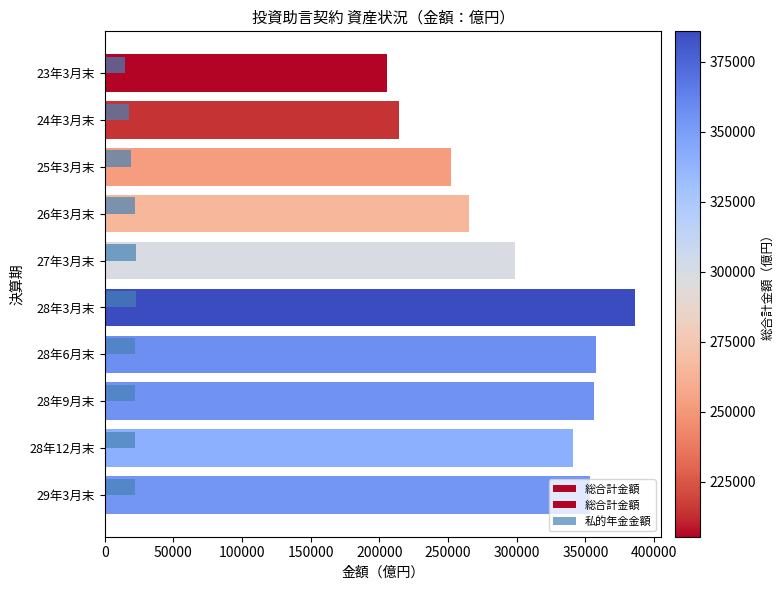

Rank the series by their average value, from lowest to highest.

私的年金金額, 総合計金額